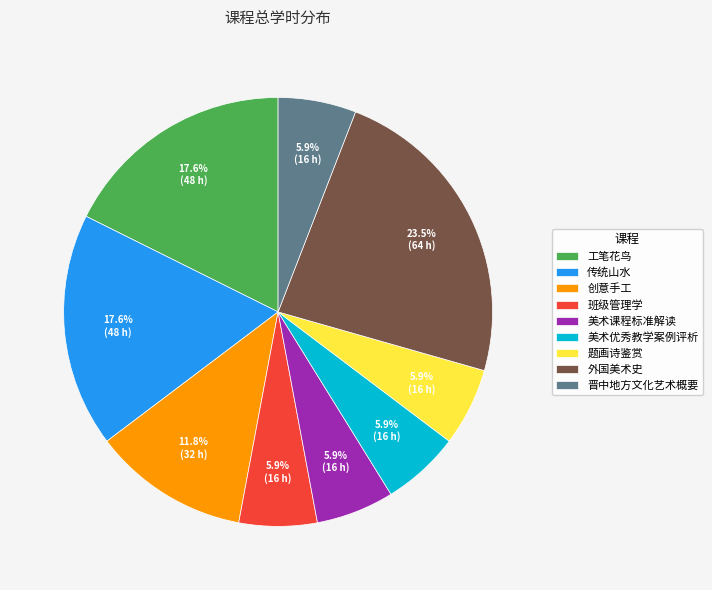

To the nearest percent, what is the combined percentage of 创意手工 and 美术优秀教学案例评析?

18%